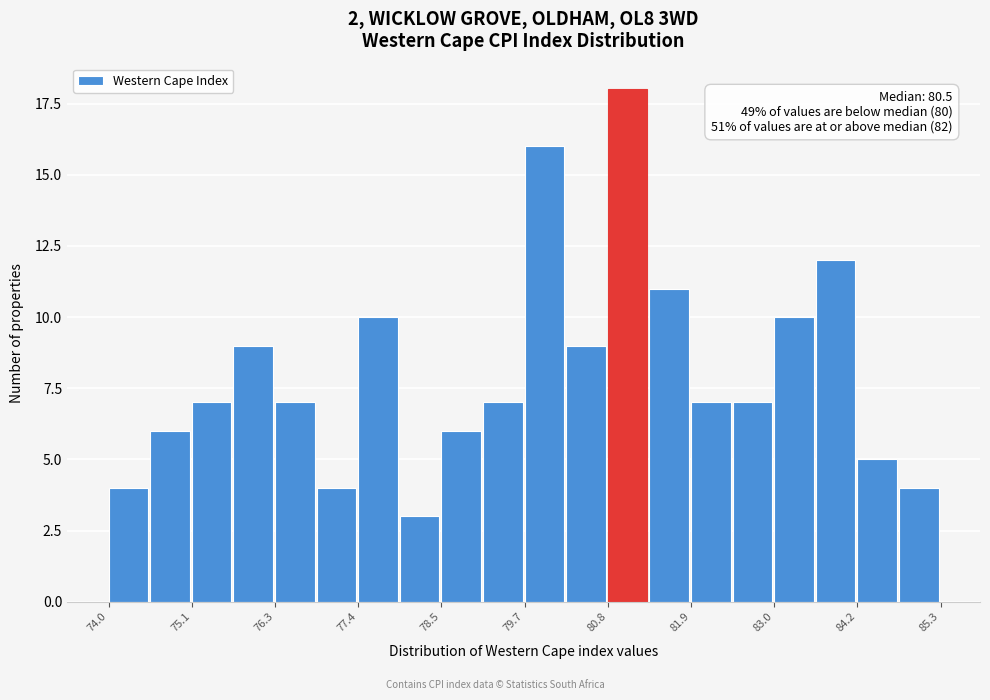

Around what value on the x-axis is the tallest bar? Give the approximate position of its centre, as read against the axis.

81.0